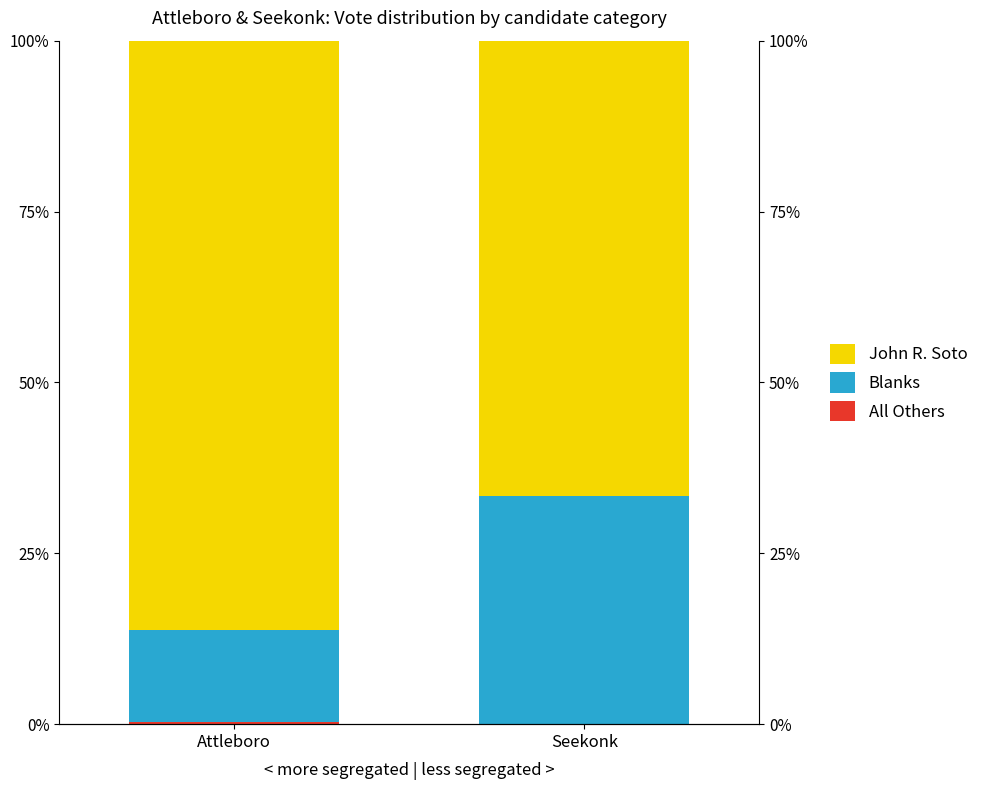

Which has a higher value, Seekonk or Attleboro?

Attleboro